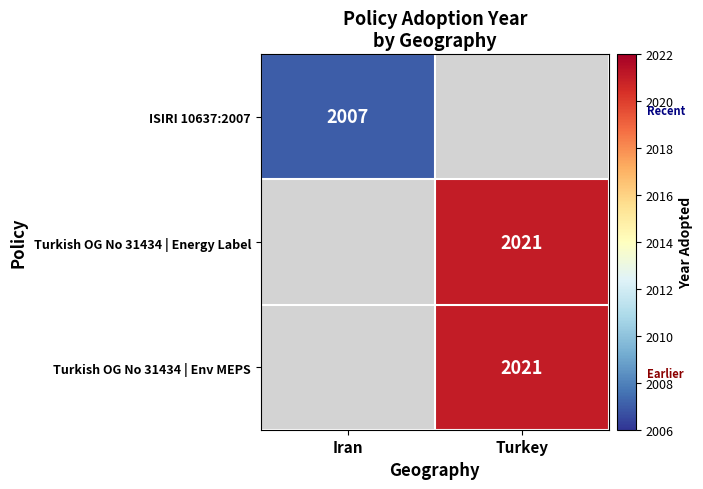

The Turkish OG No 31434 | Energy Label series shows 2021 at Turkey. True or false?

True